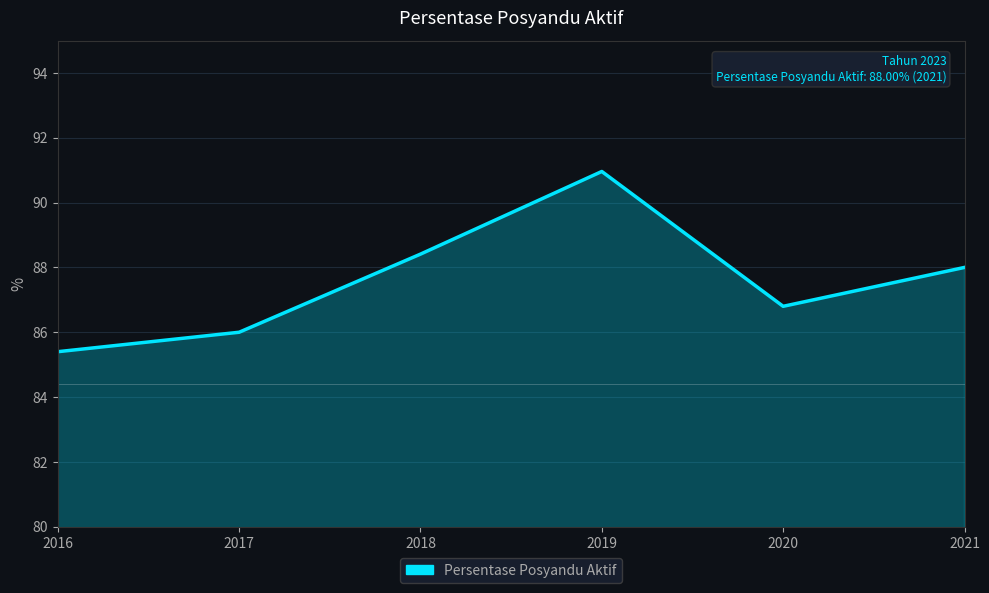

What is the greatest value displayed?

91.0